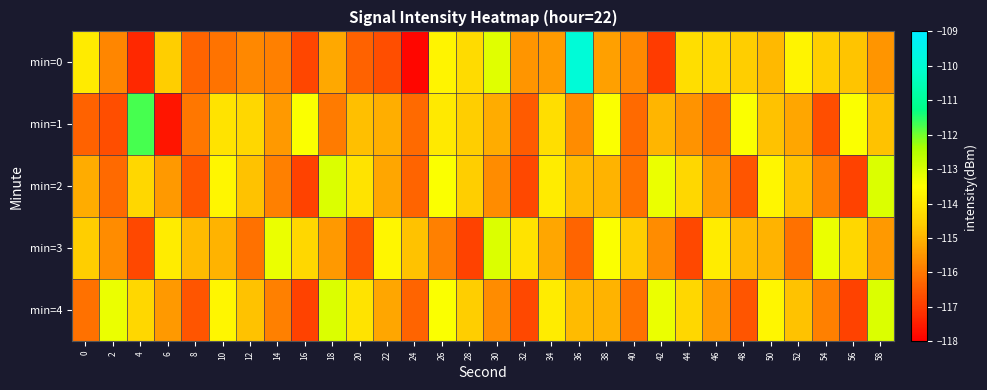

Reading left to right, extract all data points from this chart.

min=0: 0=-113.9	2=-115.8	4=-117.3	6=-114.6	8=-116.3	10=-116.1	12=-115.7	14=-115.9	16=-116.8	18=-115.2	20=-116.4	22=-116.7	24=-117.9	26=-113.7	28=-114.3	30=-113.1	32=-115.5	34=-115.4	36=-109.9	38=-115.3	40=-115.7	42=-117.0	44=-114.2	46=-114.3	48=-114.6	50=-114.9	52=-113.7	54=-114.5	56=-114.7	58=-115.5
min=1: 0=-116.4	2=-116.7	4=-111.7	6=-117.6	8=-116.0	10=-114.1	12=-114.4	14=-115.4	16=-113.4	18=-116.0	20=-114.8	22=-115.1	24=-116.2	26=-114.0	28=-114.6	30=-115.1	32=-116.5	34=-114.2	36=-115.7	38=-113.5	40=-116.2	42=-115.0	44=-115.6	46=-116.1	48=-113.5	50=-114.8	52=-115.2	54=-116.7	56=-113.5	58=-114.8
min=2: 0=-115.1	2=-116.2	4=-114.3	6=-115.5	8=-116.6	10=-113.7	12=-114.8	14=-115.9	16=-116.9	18=-113.0	20=-114.1	22=-115.2	24=-116.3	26=-113.5	28=-114.6	30=-115.7	32=-116.8	34=-113.9	36=-114.9	38=-115.0	40=-116.1	42=-113.2	44=-114.3	46=-115.5	48=-116.6	50=-113.7	52=-114.8	54=-115.9	56=-116.9	58=-113.0
min=3: 0=-114.6	2=-115.7	4=-116.8	6=-113.9	8=-114.9	10=-115.0	12=-116.1	14=-113.2	16=-114.3	18=-115.5	20=-116.6	22=-113.7	24=-114.8	26=-115.9	28=-116.9	30=-113.0	32=-114.1	34=-115.2	36=-116.3	38=-113.5	40=-114.6	42=-115.7	44=-116.8	46=-113.9	48=-114.9	50=-115.0	52=-116.1	54=-113.2	56=-114.3	58=-115.5
min=4: 0=-116.1	2=-113.2	4=-114.3	6=-115.5	8=-116.6	10=-113.7	12=-114.8	14=-115.9	16=-116.9	18=-113.0	20=-114.1	22=-115.2	24=-116.3	26=-113.5	28=-114.6	30=-115.7	32=-116.8	34=-113.9	36=-114.9	38=-115.0	40=-116.1	42=-113.2	44=-114.3	46=-115.5	48=-116.6	50=-113.7	52=-114.8	54=-115.9	56=-116.9	58=-113.0